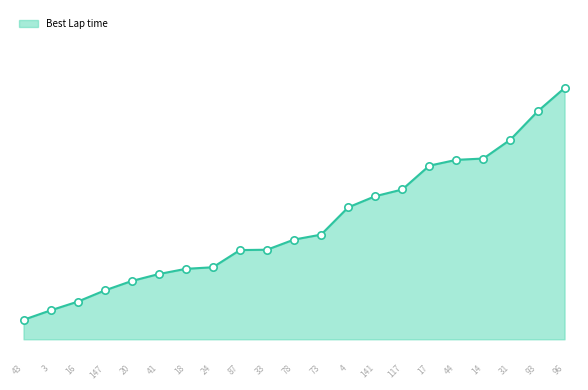

What is the ratio of the value at 16 to the value at 93?

0.8